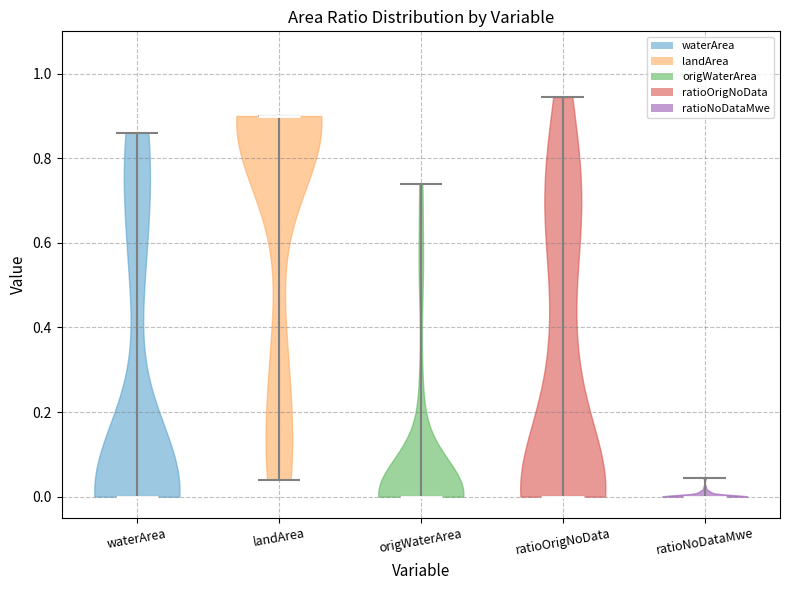

Which violin has the highest median line?

landArea